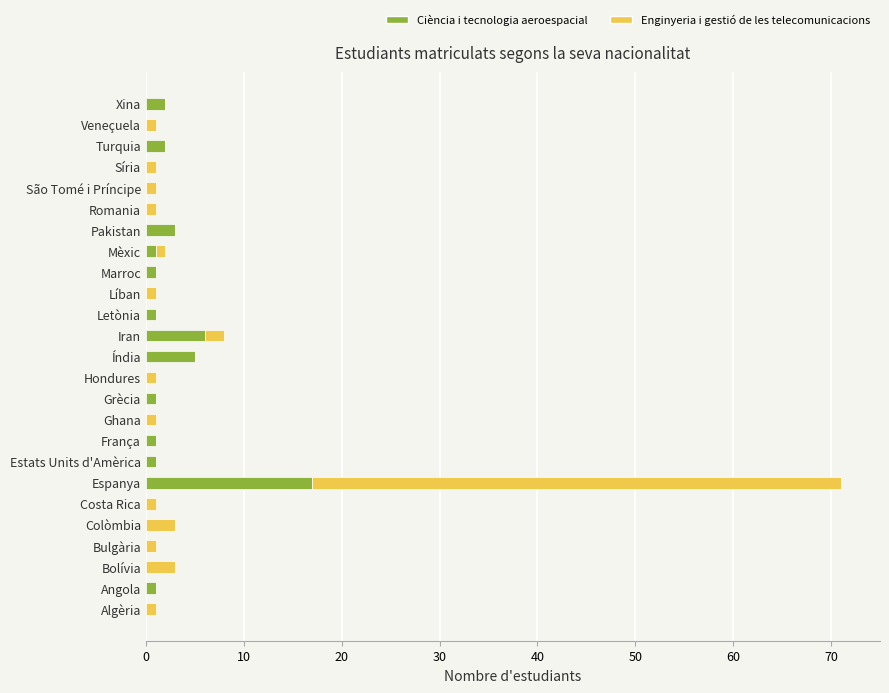

What is the maximum value for Ciència i tecnologia aeroespacial?

17